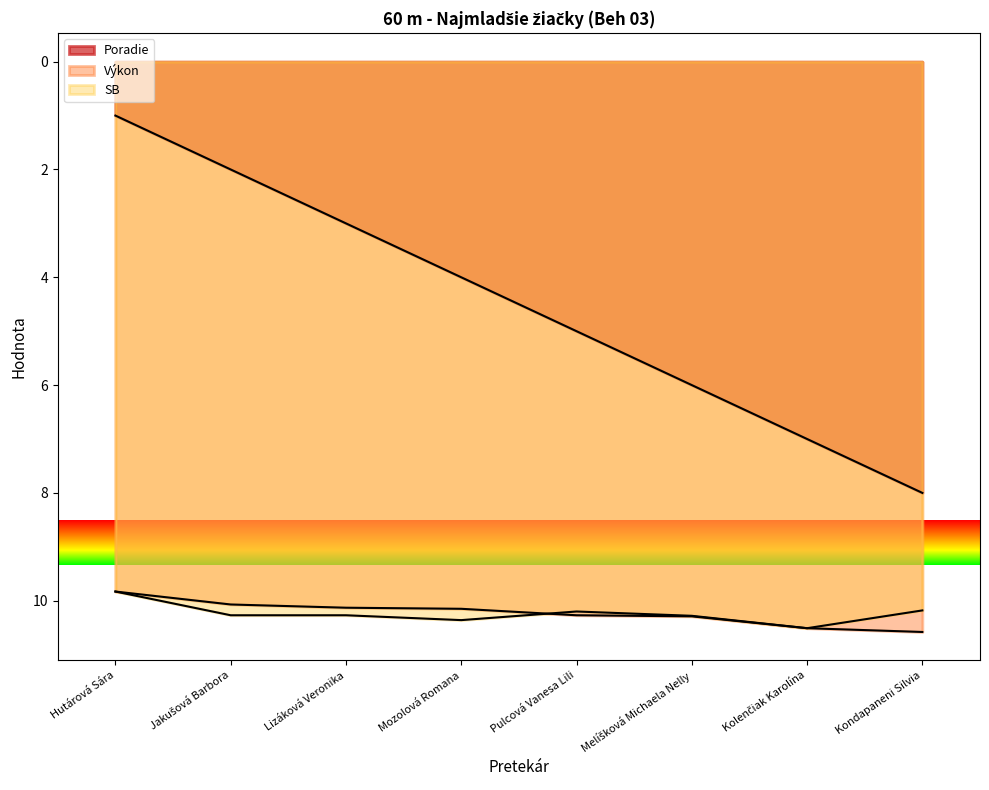

What position from the left is Pulcová Vanesa Lili?

5